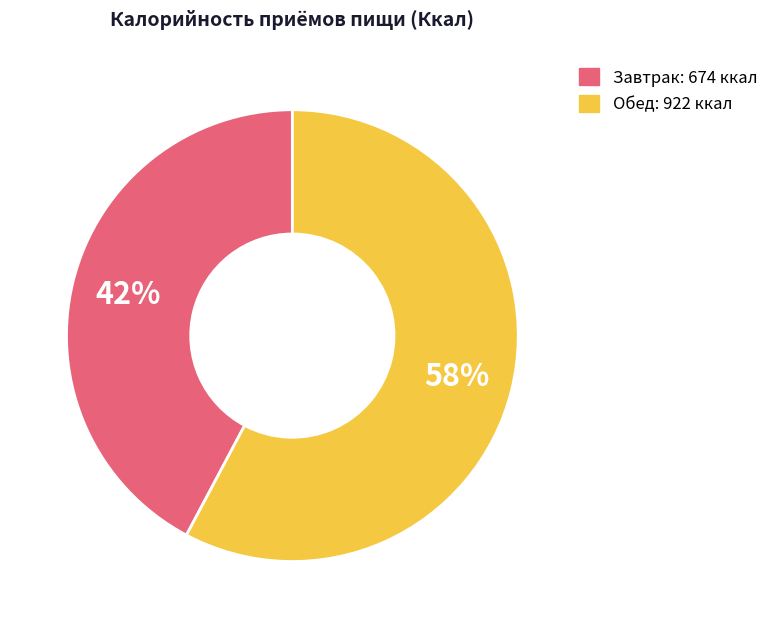

Is it true that Завтрак is 47% of the pie?

False